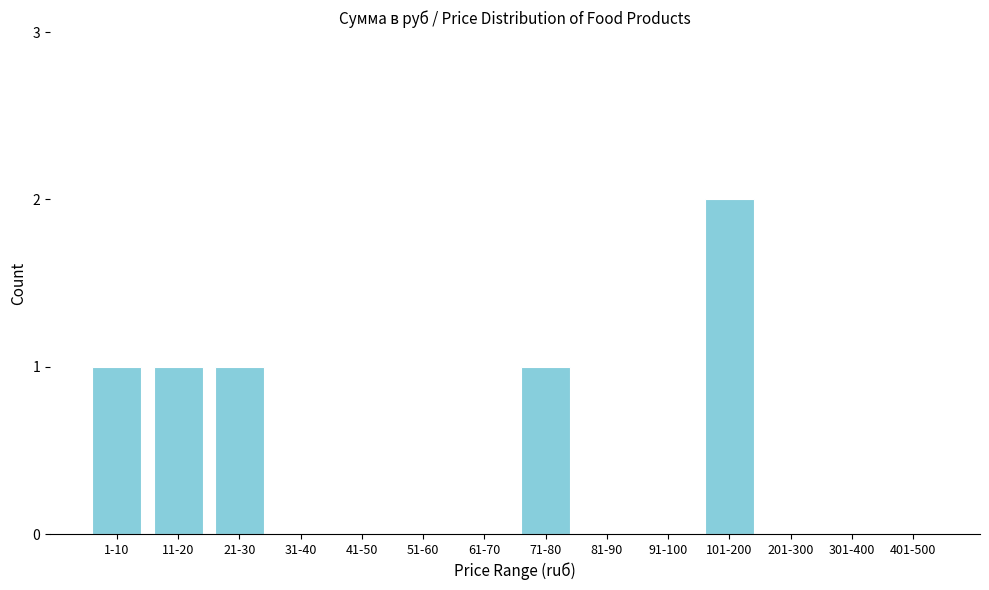

Reading right to left, list all the values displayed in this chart.

401-500=0	301-400=0	201-300=0	101-200=2	91-100=0	81-90=0	71-80=1	61-70=0	51-60=0	41-50=0	31-40=0	21-30=1	11-20=1	1-10=1